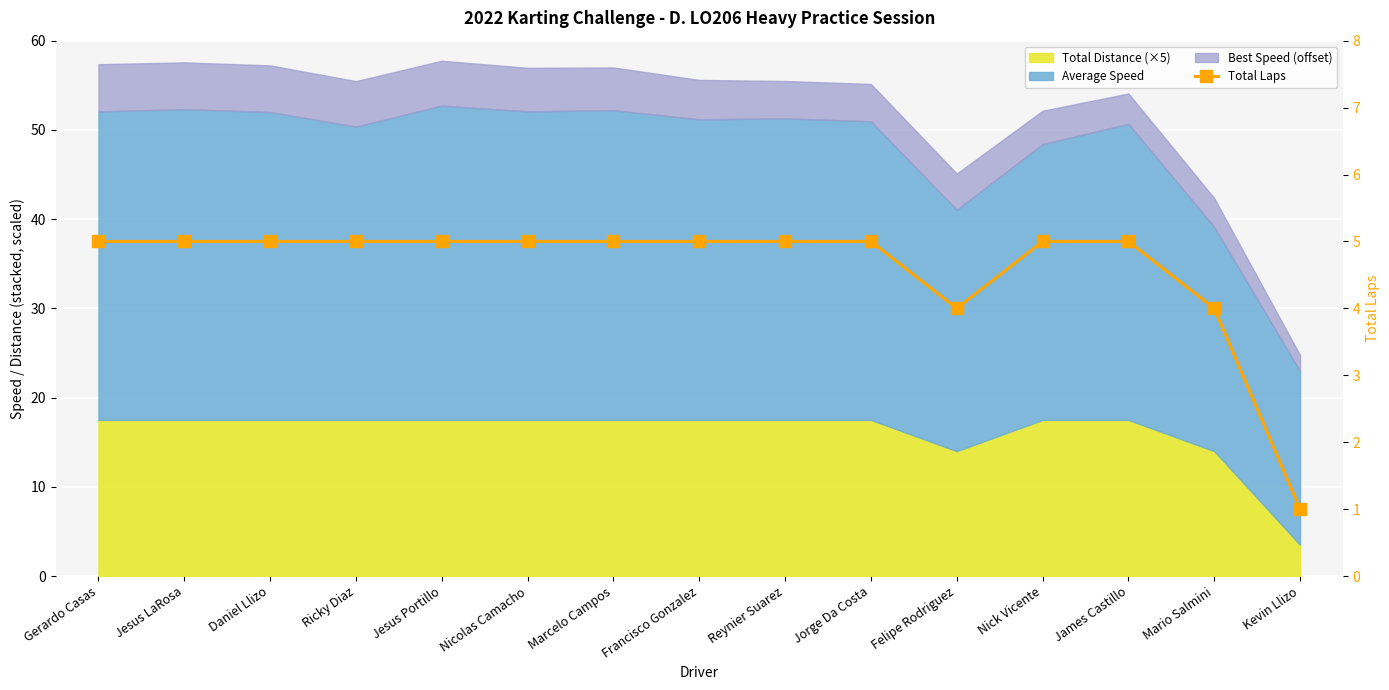

At which category does the chart reach its minimum across all series?

Kevin Llizo